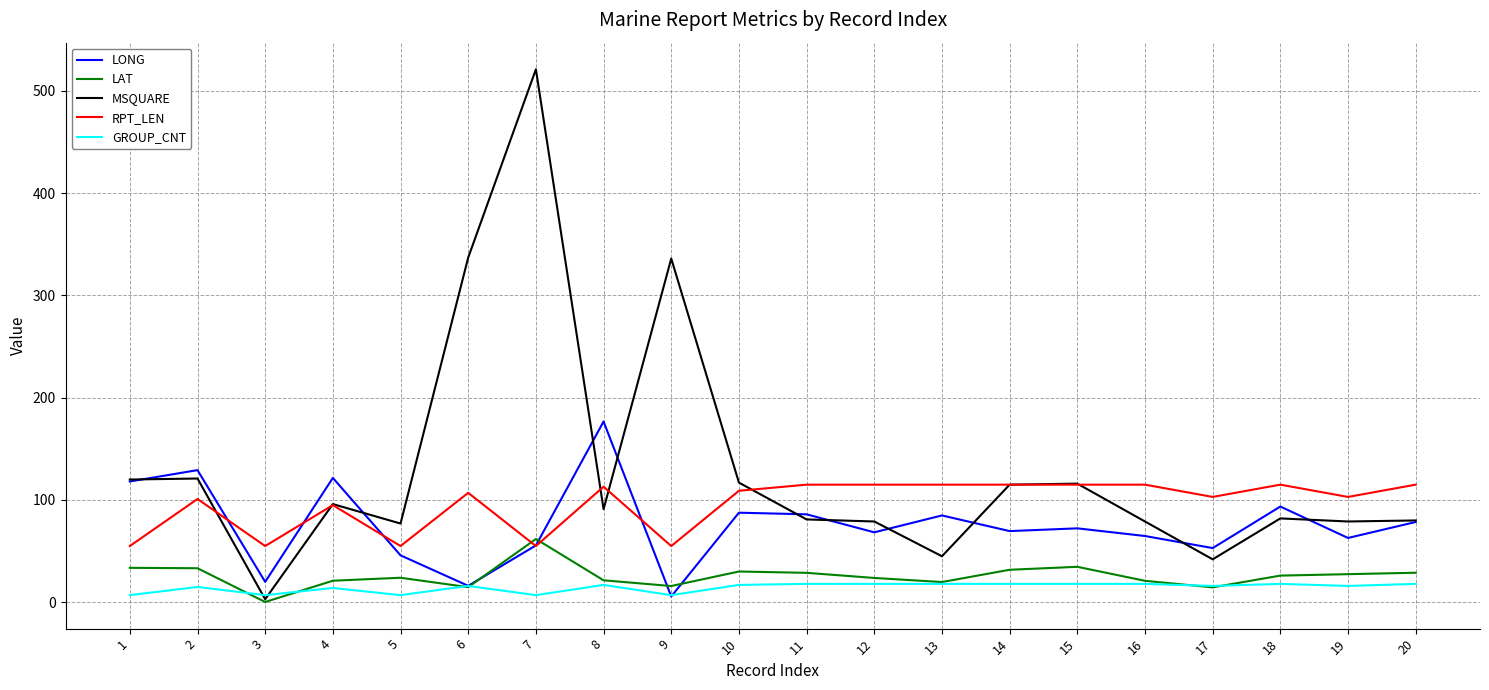

Which category has the lowest value in the MSQUARE series?

3